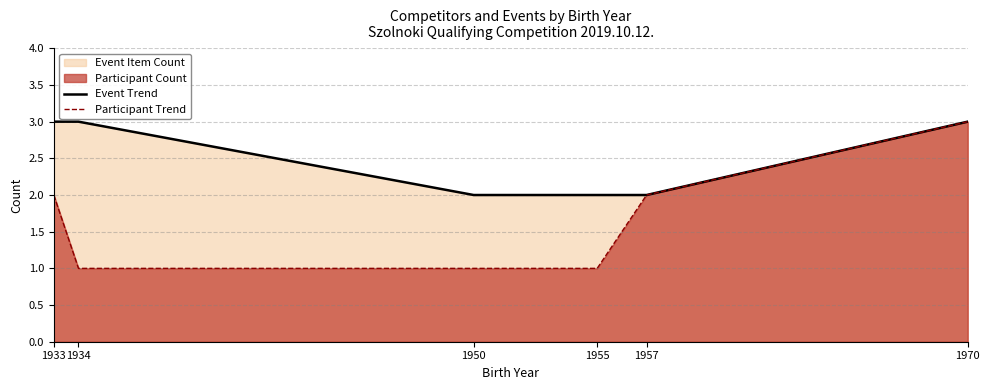

What is the sum of the Participant Trend values at 1955 and 1950?

2